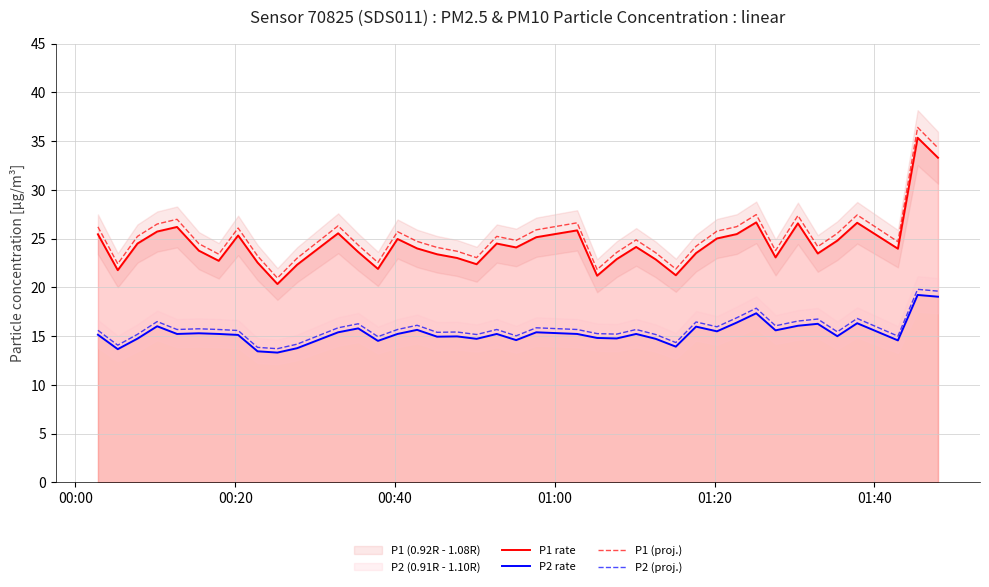

True or false: P1 (proj.) and P2 rate cross at least once.

False